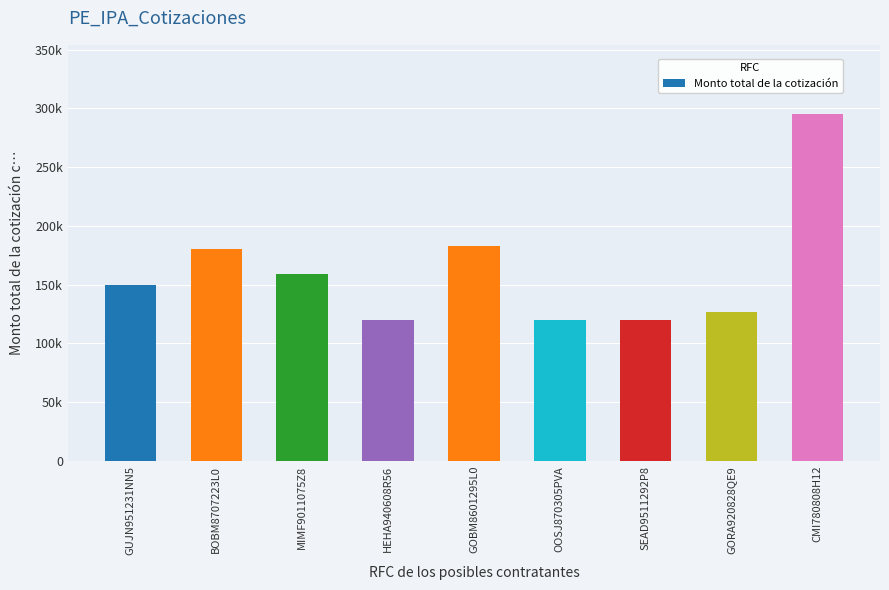

Reading left to right, transcribe all the data shown in this chart.

150000	180000	159500	120000	183000	120000	120000	126440	295000